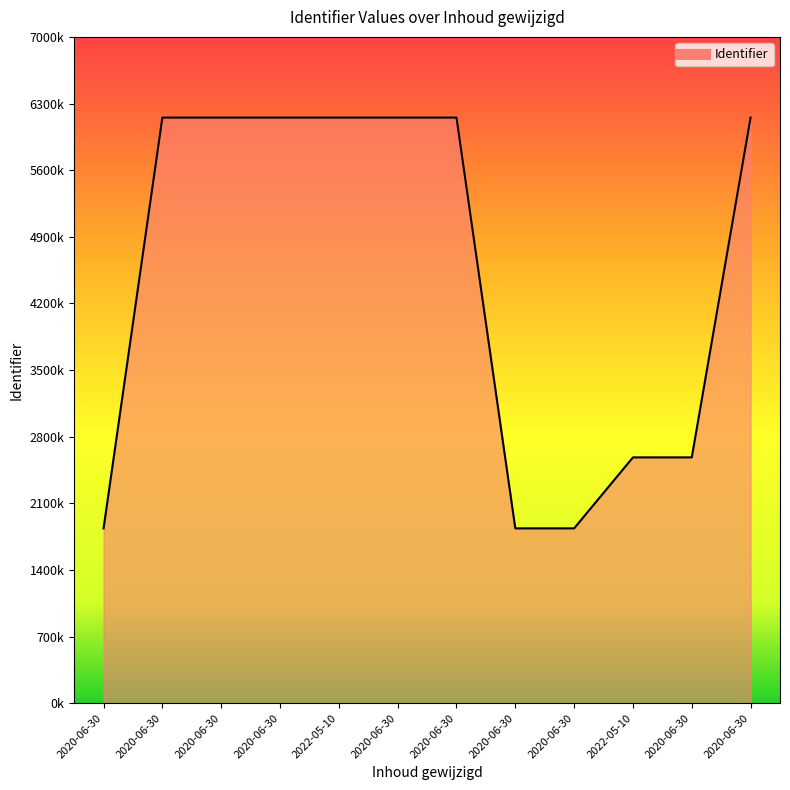

How many points are higher than both their immediate neighbors (excluding endpoints)?

1